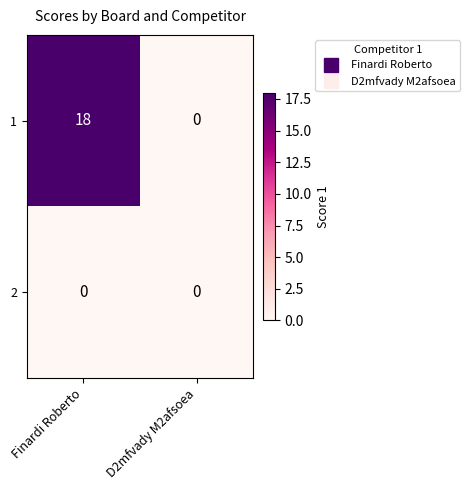

Count the number of categories in the chart.

2